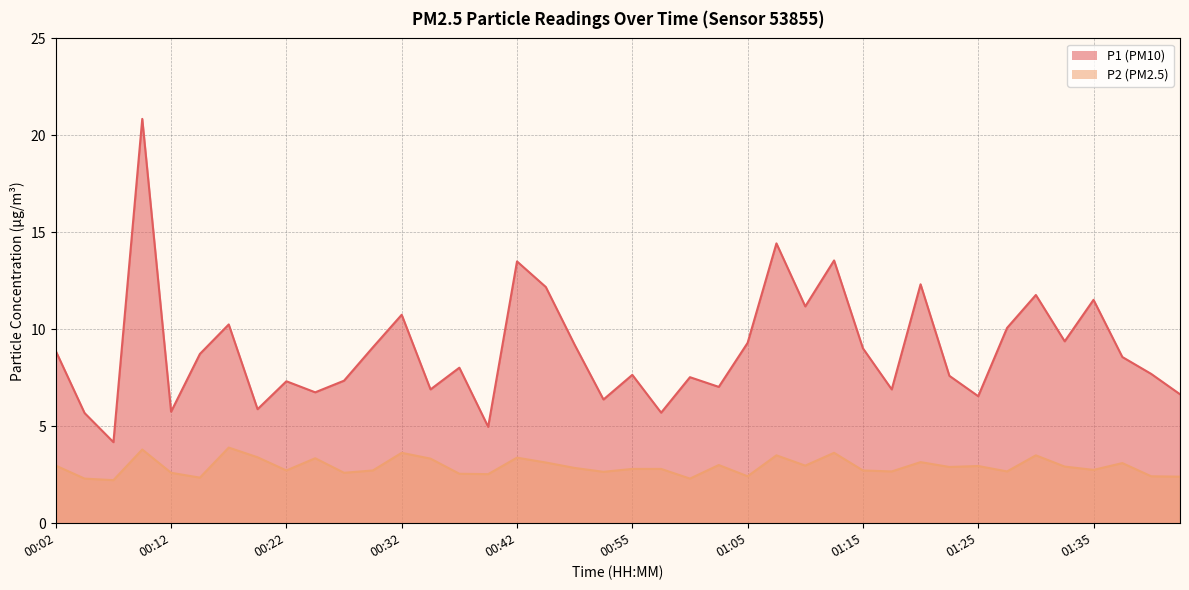

True or false: P1 has more than 0 points higher than both neighbors.

True